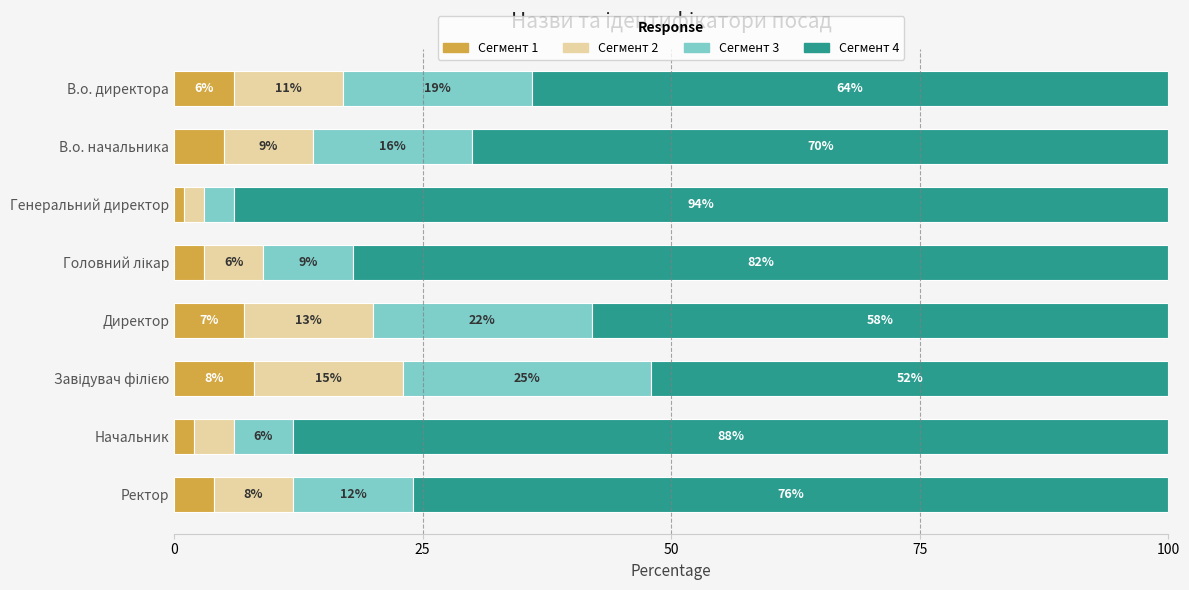

What are all the series names shown in the legend?

Сегмент 1, Сегмент 2, Сегмент 3, Сегмент 4